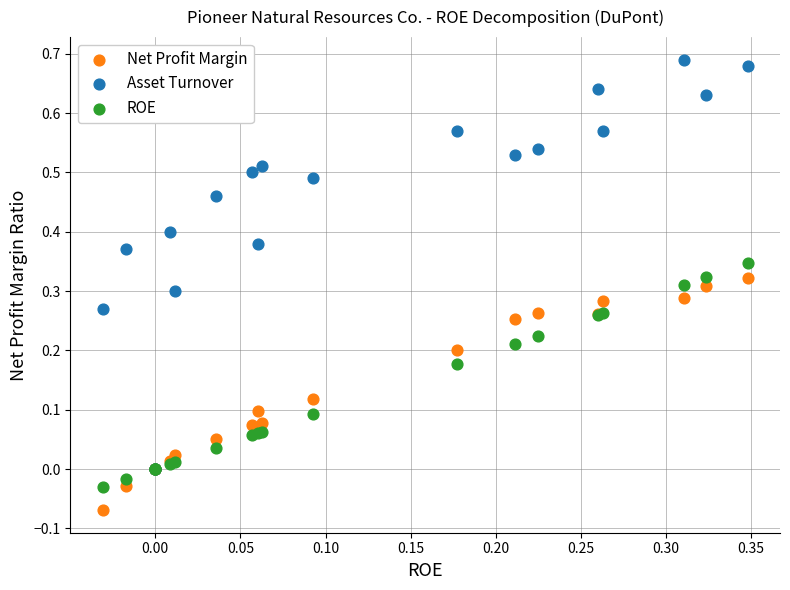

What are all the series names shown in the legend?

Net Profit Margin, Asset Turnover, ROE